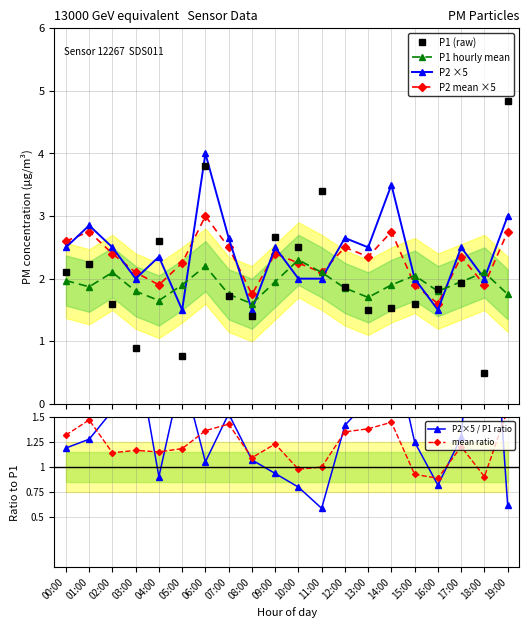

Which label corresponds to the smallest value in the chart?

18:00